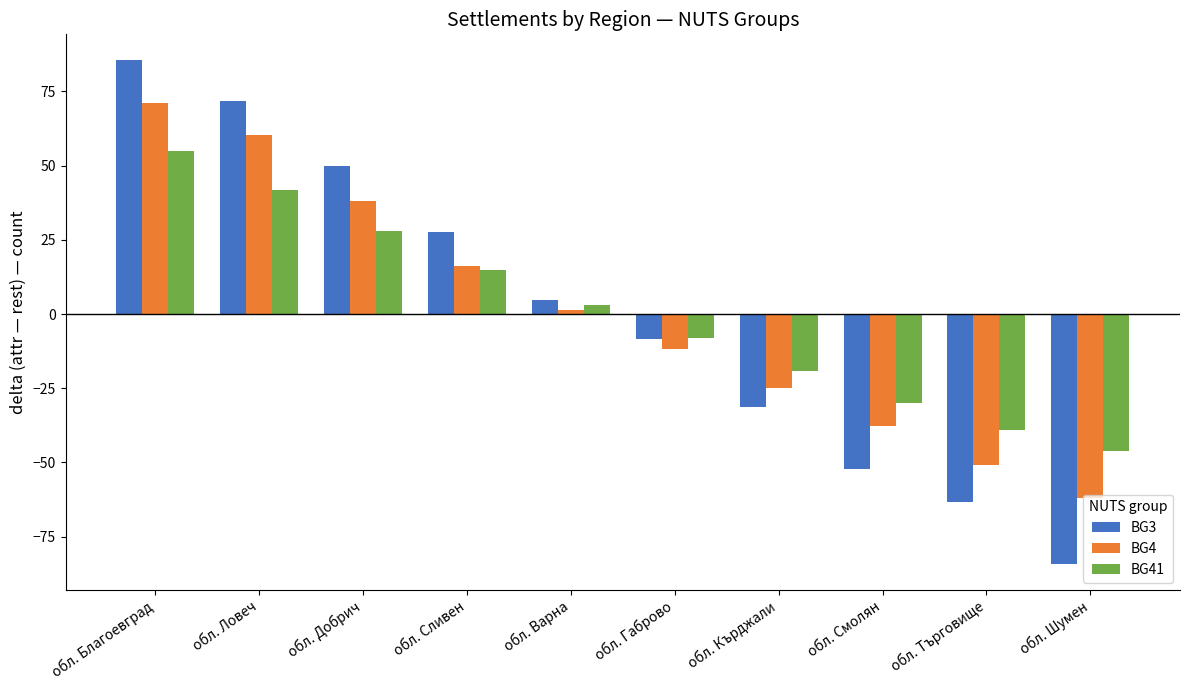

At which category does the chart reach its peak across all series?

обл. Благоевград